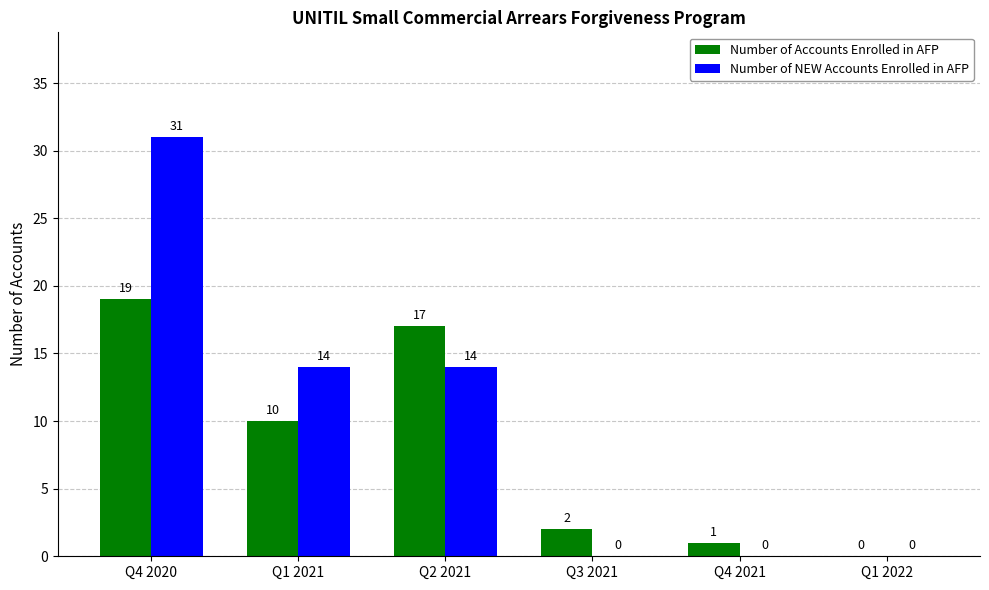

Which series has the largest range (max minus min)?

Number of NEW Accounts Enrolled in AFP